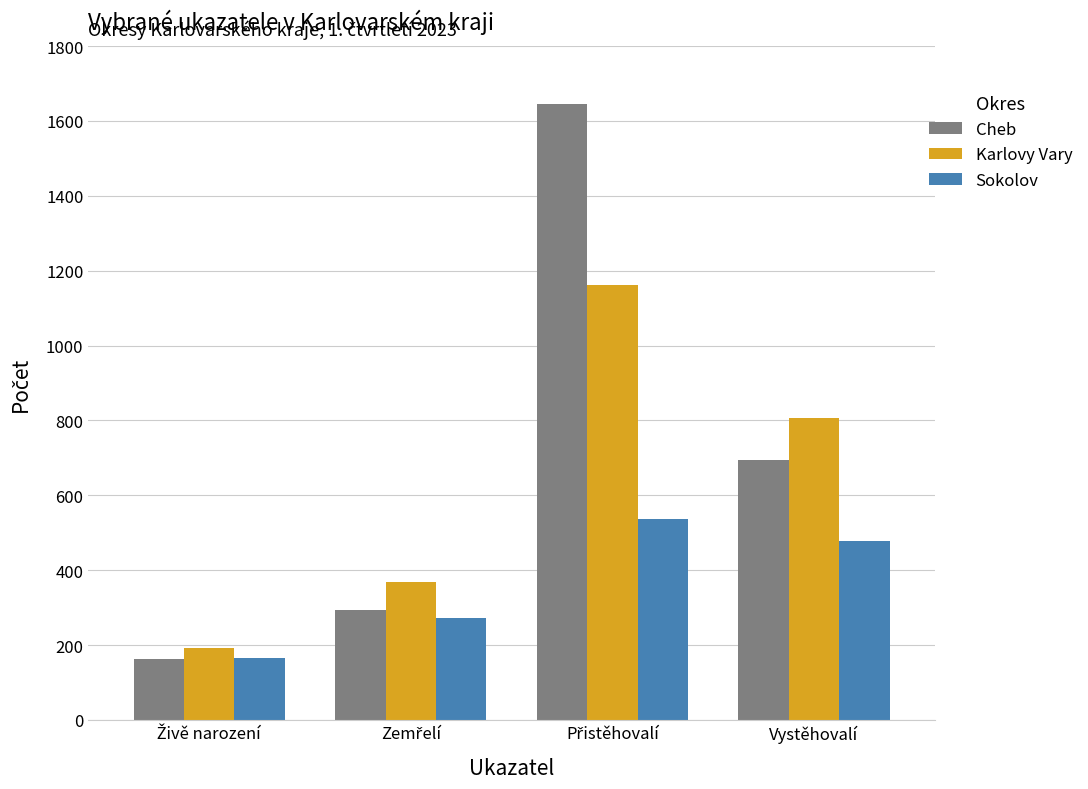

What is the highest value of the Karlovy Vary series?

1161